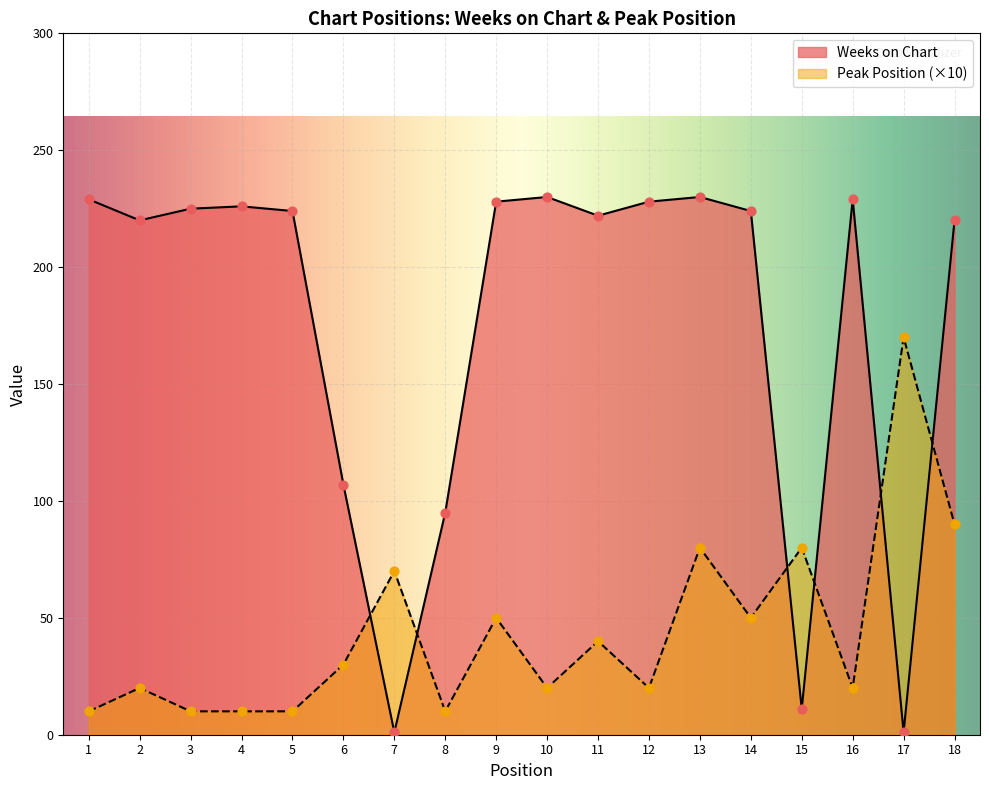

What are all the series names shown in the legend?

Weeks on Chart, Peak Position (×10)